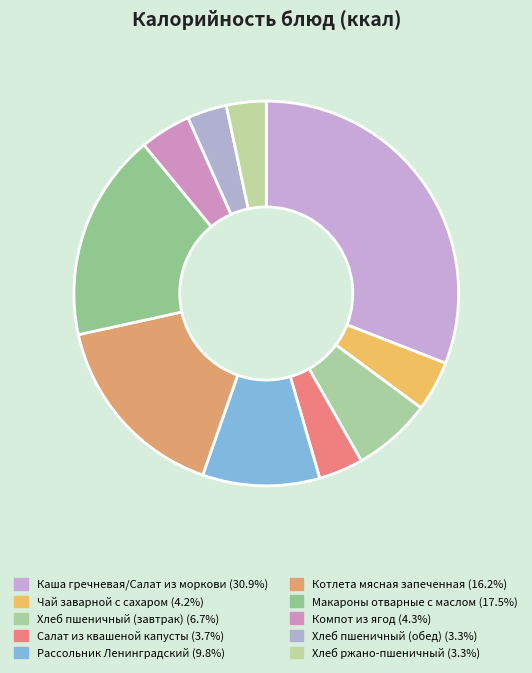

To the nearest percent, what portion does Макароны отварные с маслом represent?

17%